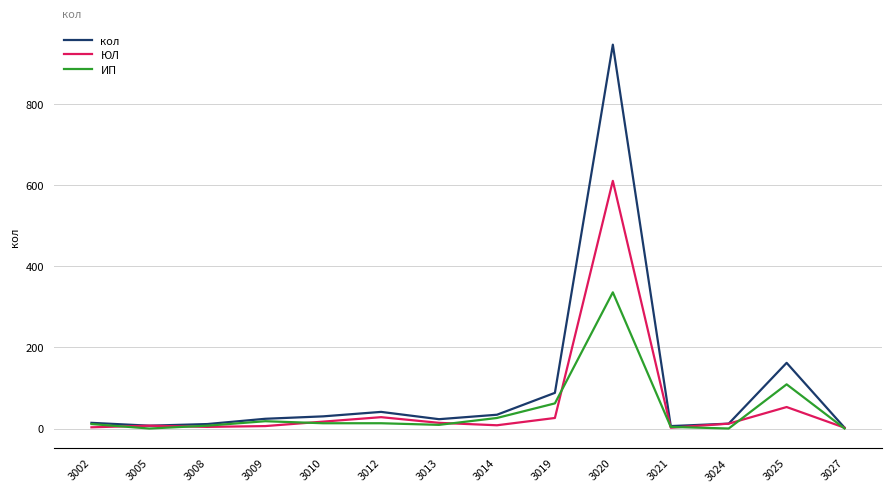

Rank the series at 3020 from highest to lowest value.

кол, ЮЛ, ИП